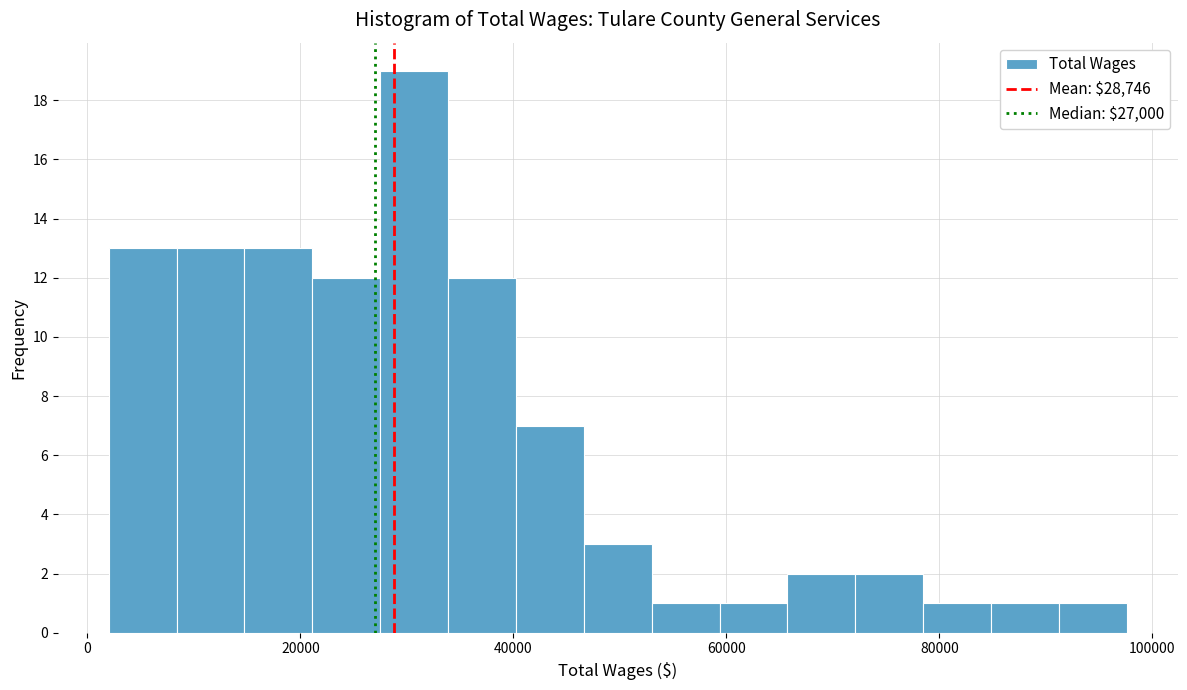

Around what value on the x-axis is the tallest bar? Give the approximate position of its centre, as read against the axis.

30000